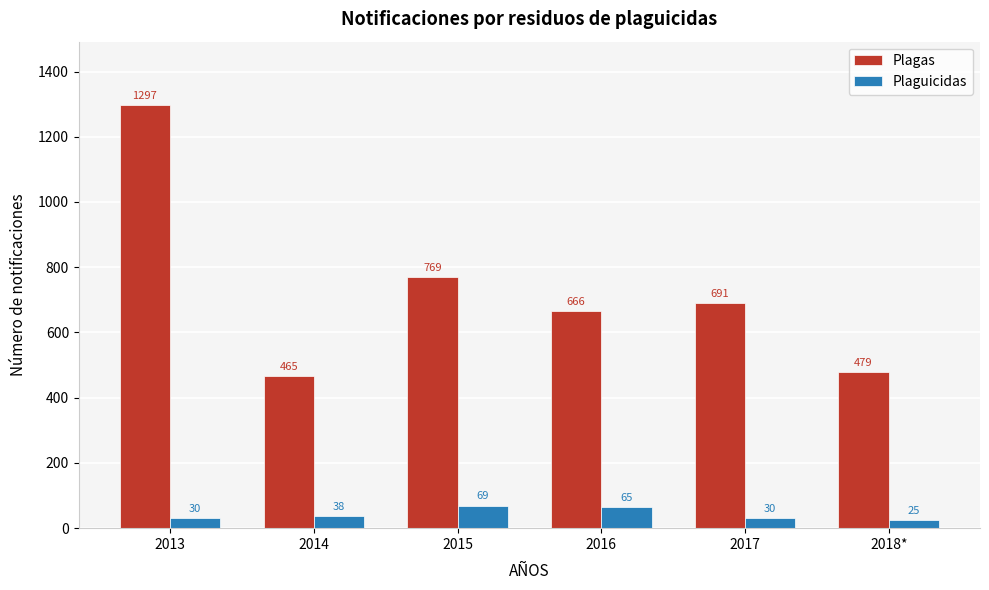

Reading right to left, list all the values displayed in this chart.

Plagas: 2018*=479	2017=691	2016=666	2015=769	2014=465	2013=1297
Plaguicidas: 2018*=25	2017=30	2016=65	2015=69	2014=38	2013=30